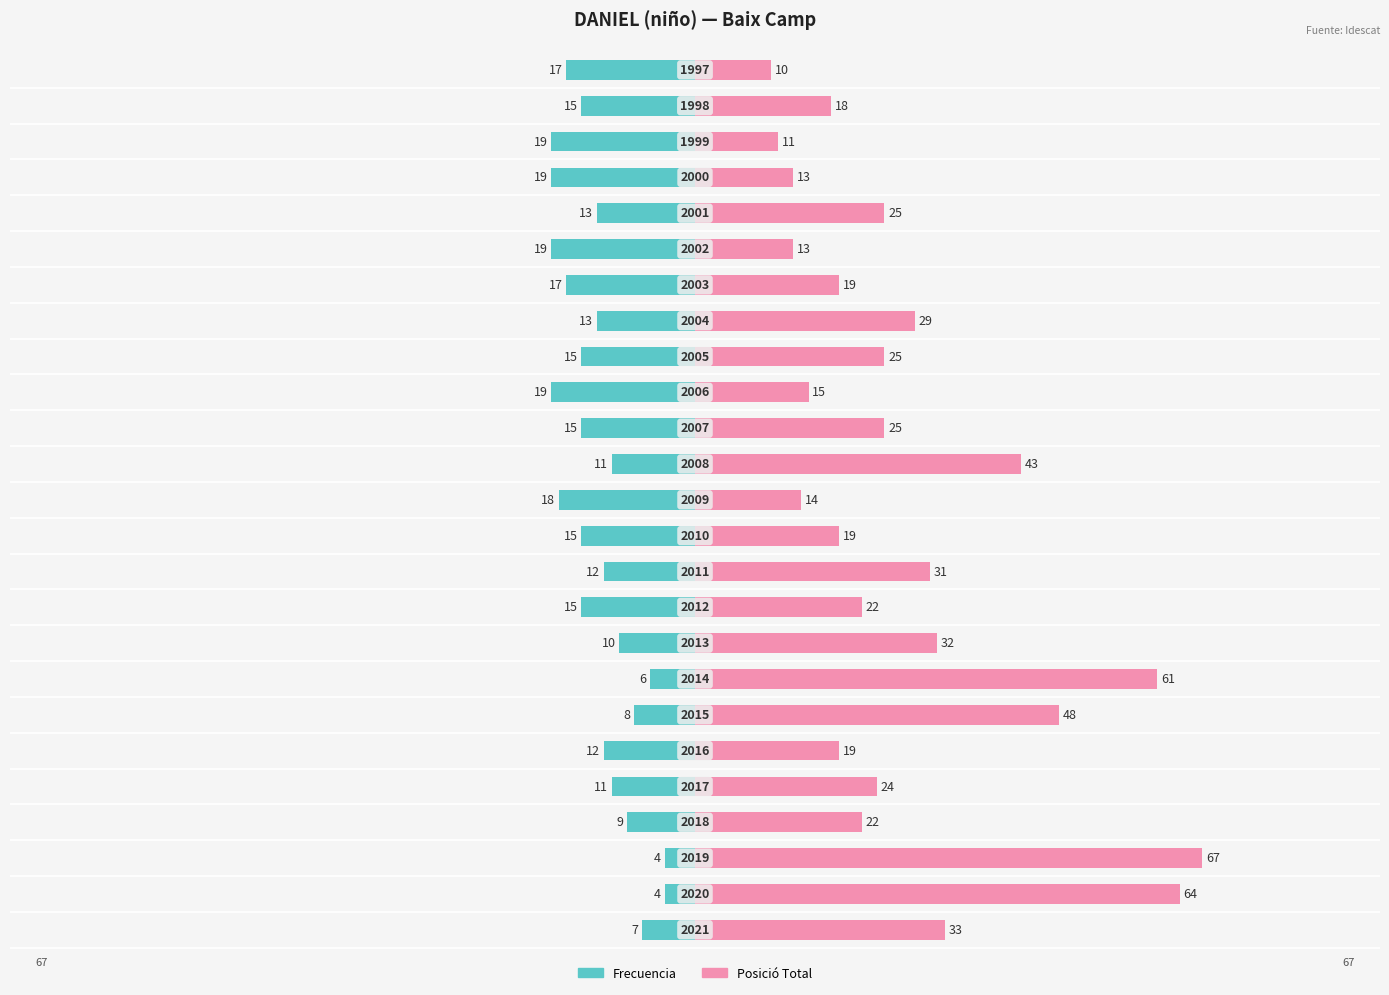

How many bars are there in each group?

2